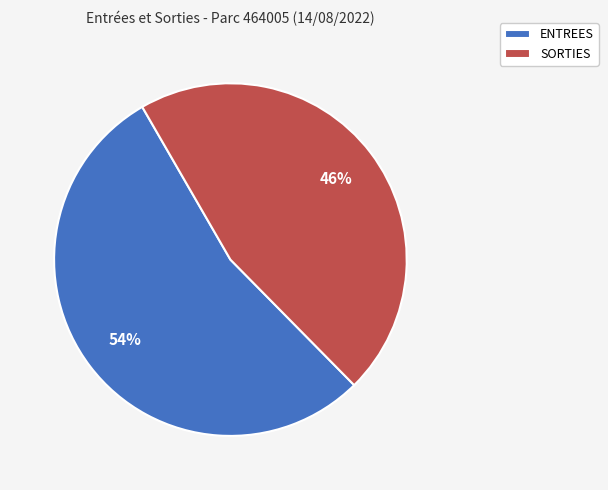

Is it true that SORTIES is 58% of the pie?

False